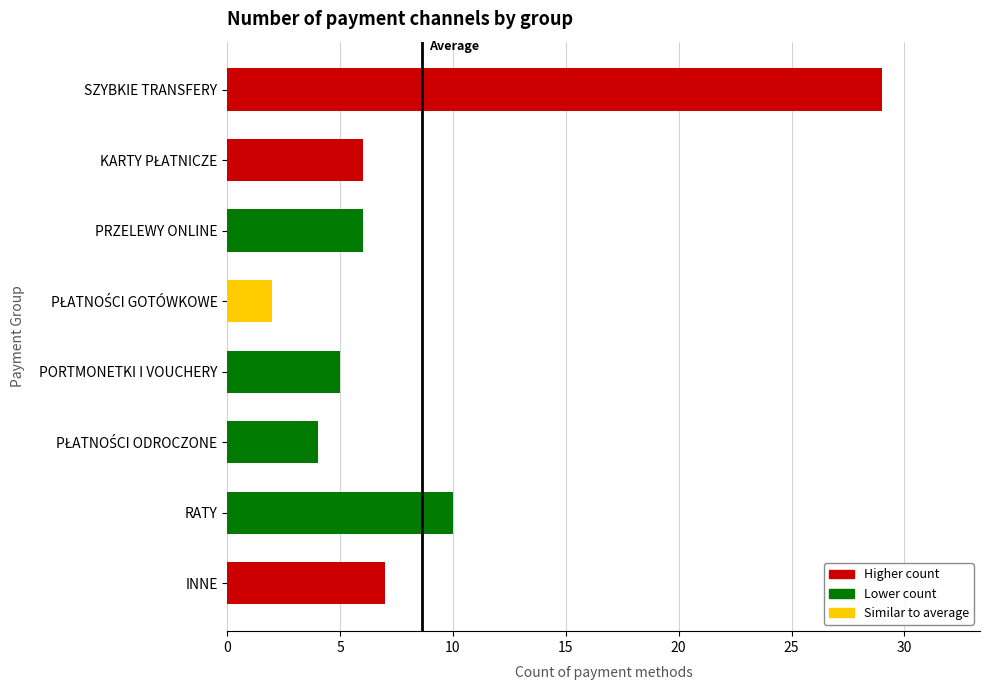

What is the change in value from PORTMONETKI I VOUCHERY to PRZELEWY ONLINE?

+1